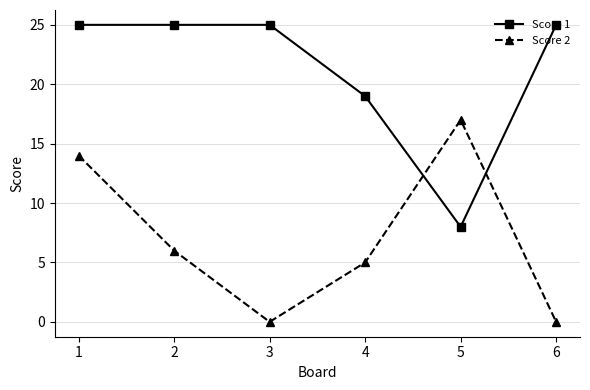

Reading left to right, list all the values displayed in this chart.

Score 1: 1=25	2=25	3=25	4=19	5=8	6=25
Score 2: 1=14	2=6	3=0	4=5	5=17	6=0